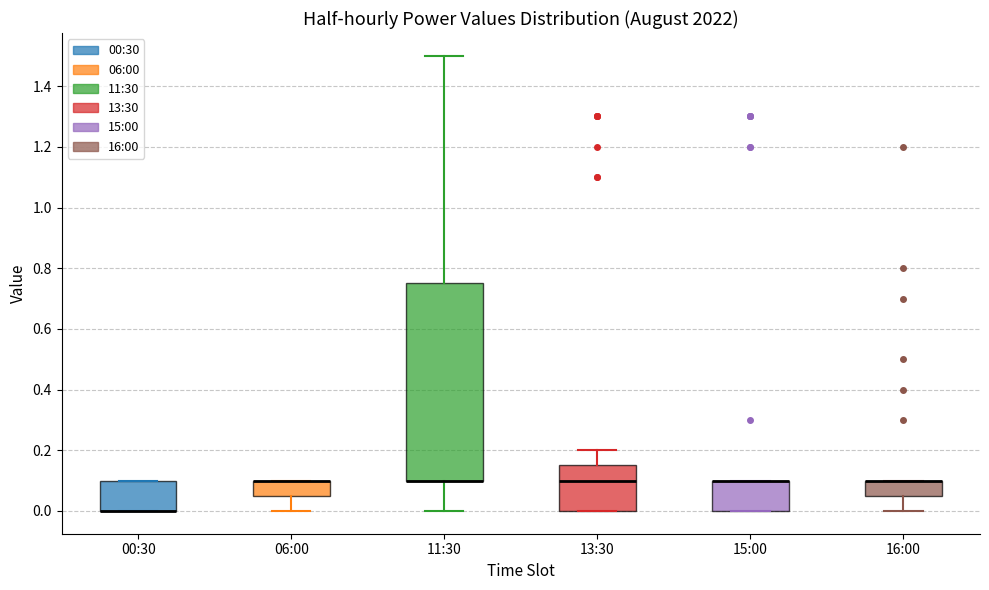

Which box is the tallest, from its lower edge to its upper edge?

11:30